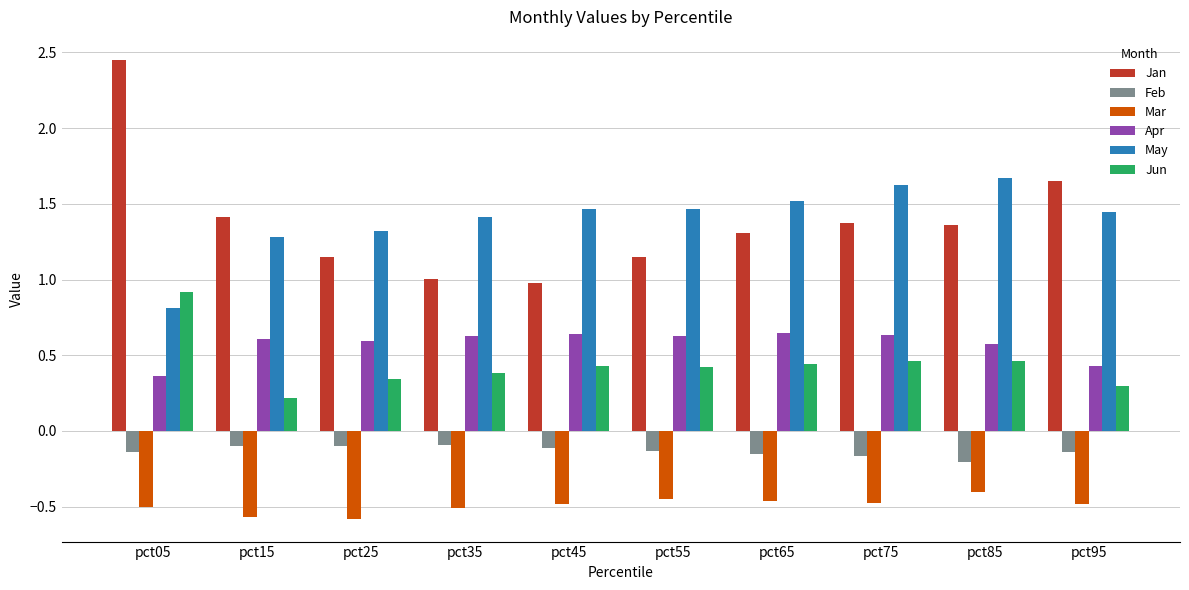

What is the lowest value of the Jan series?

1.0